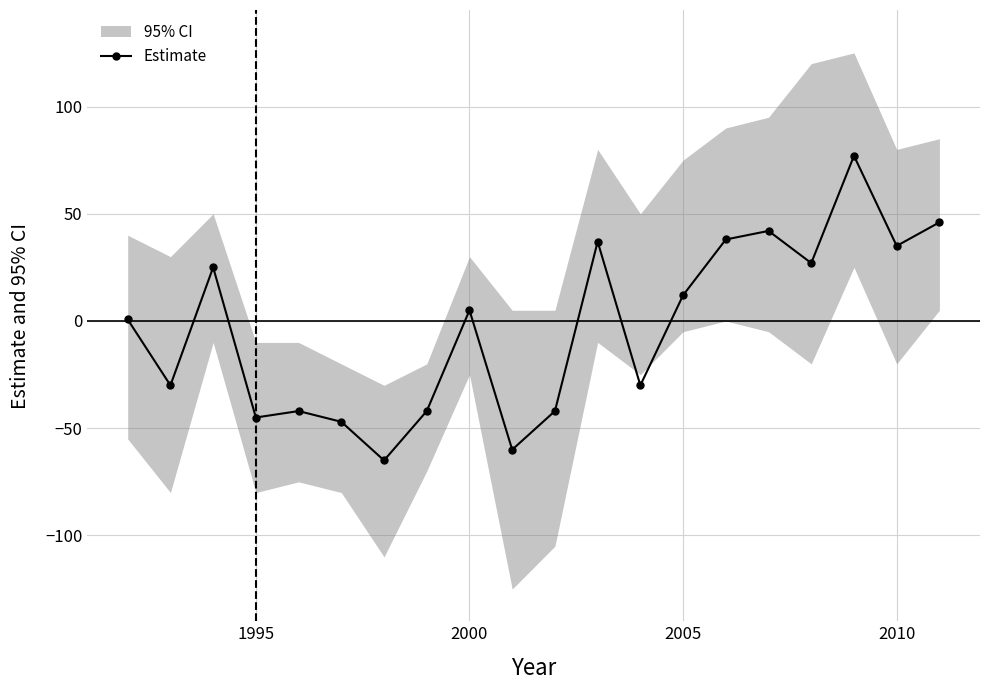

What is the lowest value of the Estimate series?

-65.0